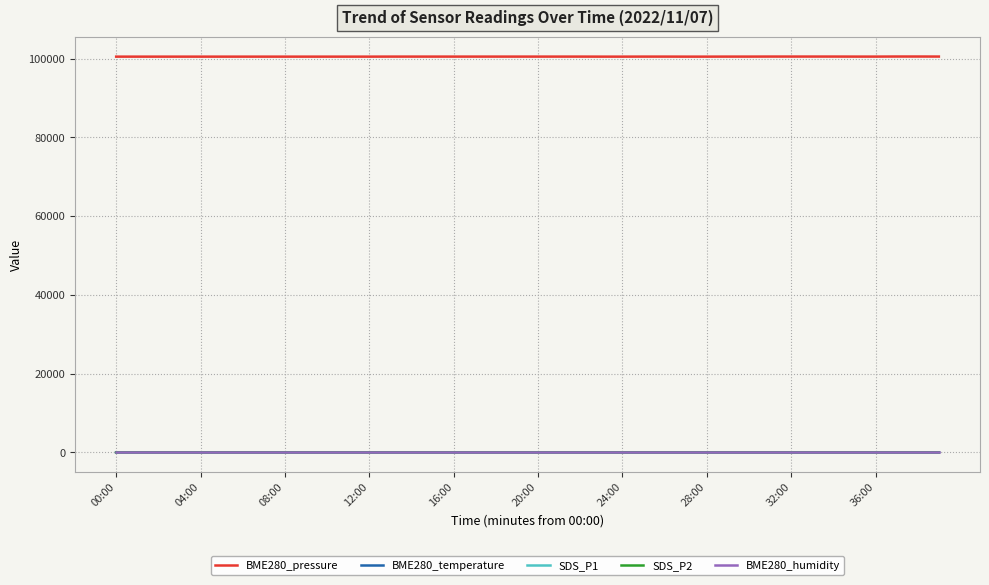

True or false: BME280_temperature and BME280_humidity cross at least once.

False